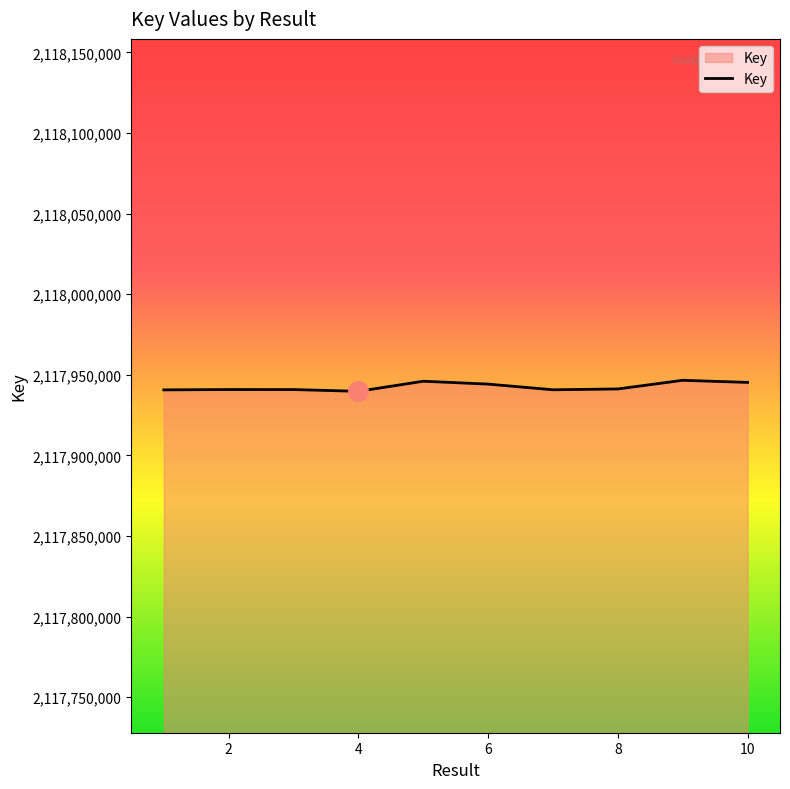

What is the maximum value shown in the chart?

2117946595